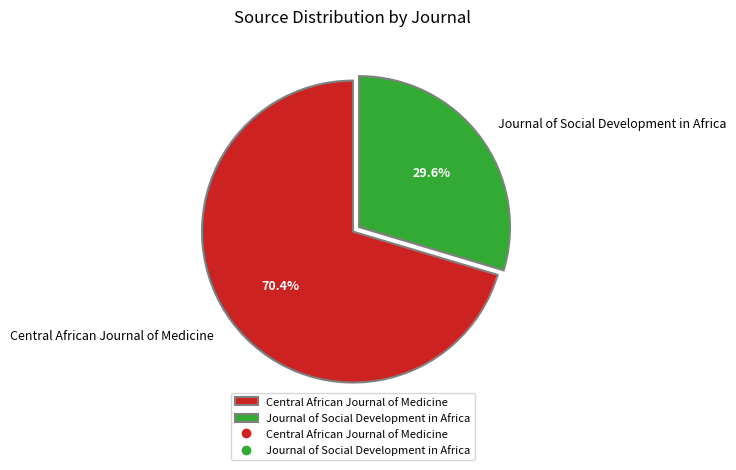

To the nearest percent, what is the average slice percentage?

50%